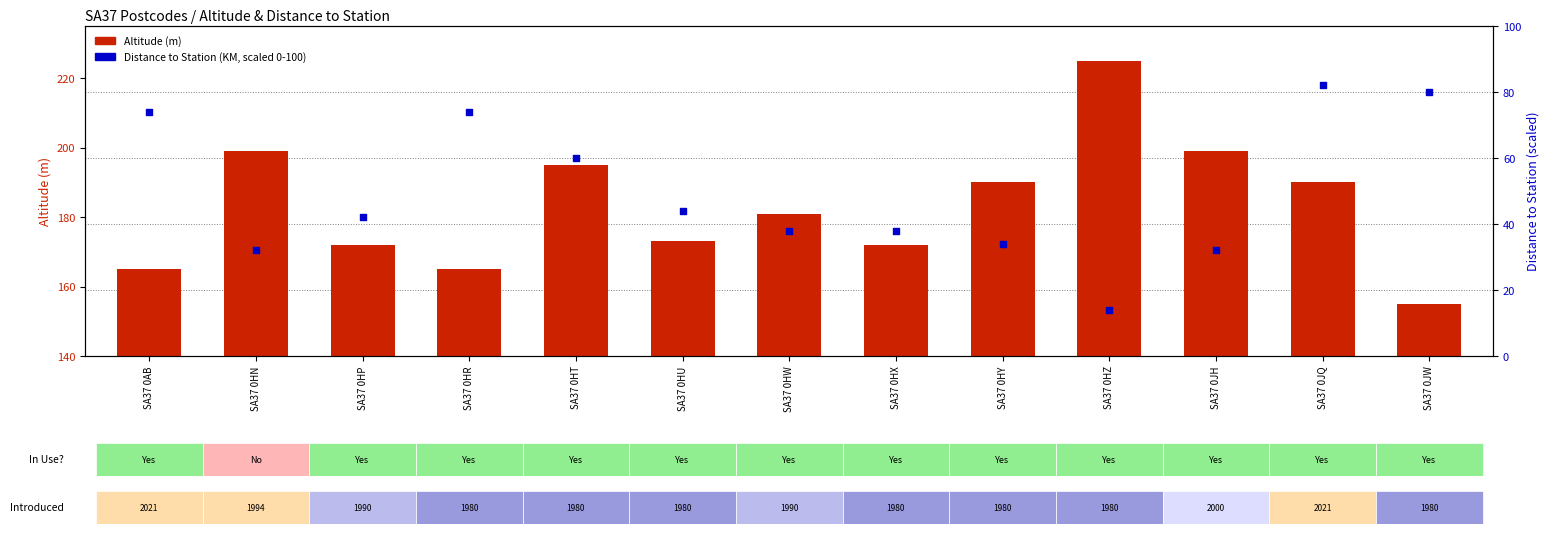

Which series has the largest Y range (max minus min)?

Altitude (m)